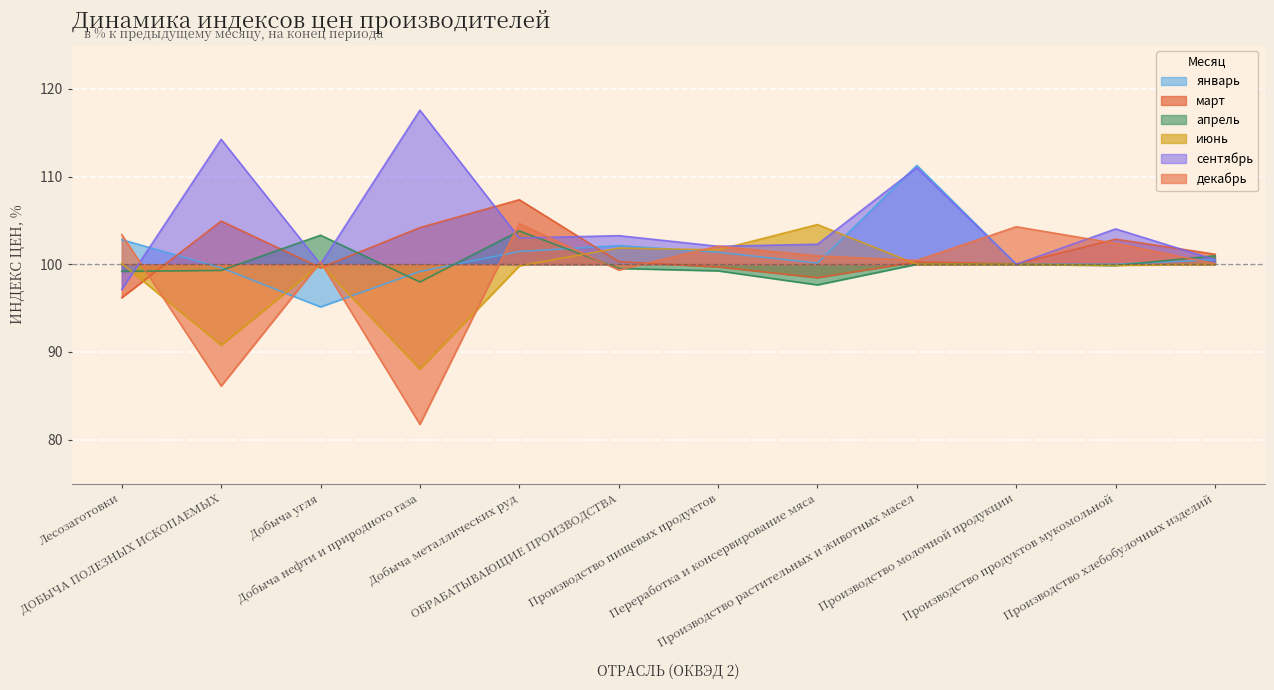

How many data points in апрель are less than 99?

2